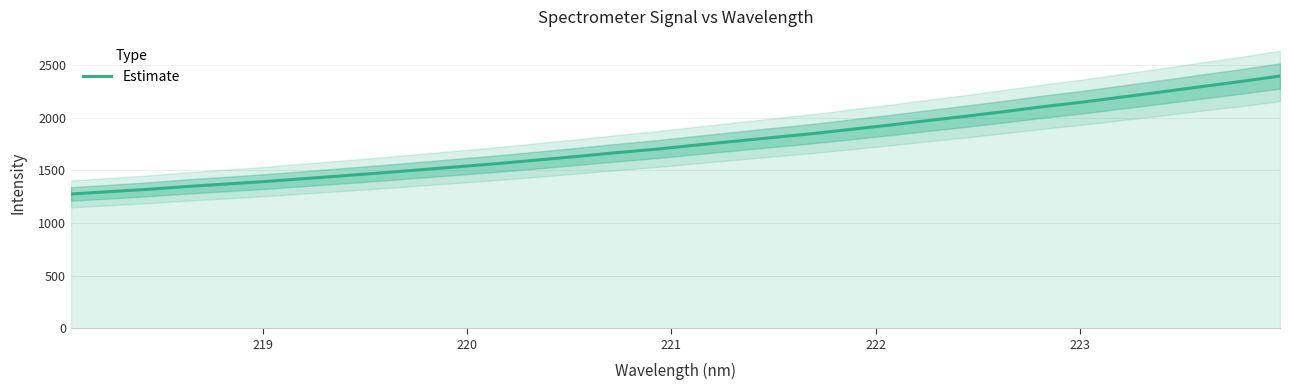

What is the difference between the maximum and second lowest values?

1097.8